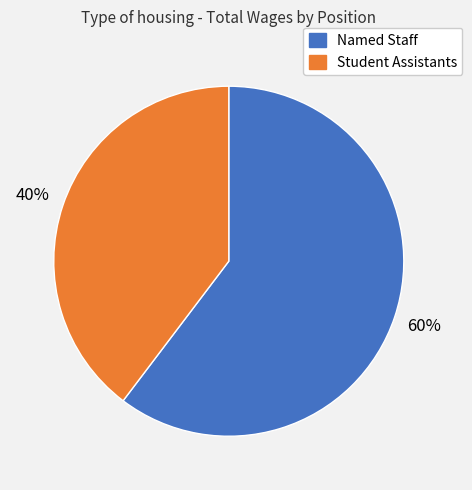

Is there a majority slice in this chart?

Yes